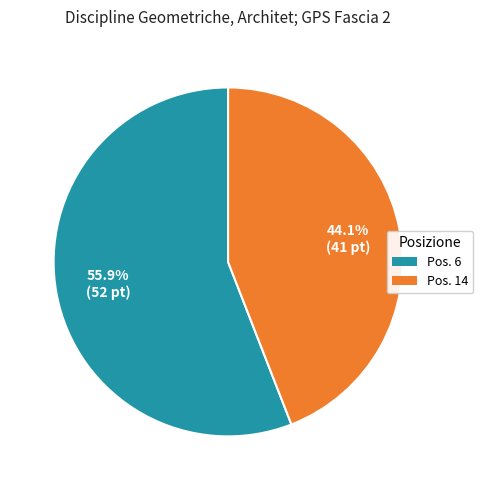

Is there any slice that represents more than half of the pie?

Yes